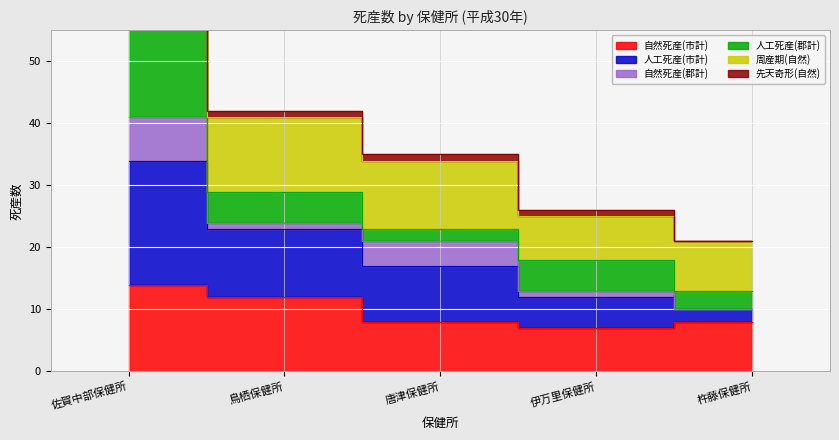

What is the sum of all 周産期(自然) values?

200